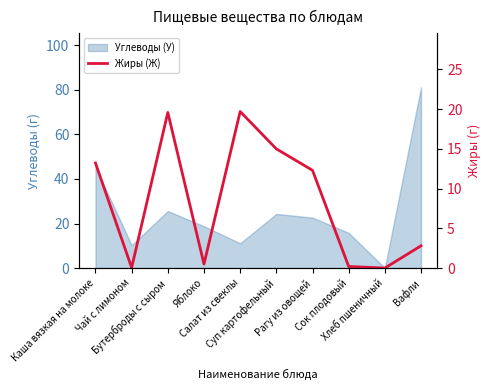

What is the sum of all values?

83.3